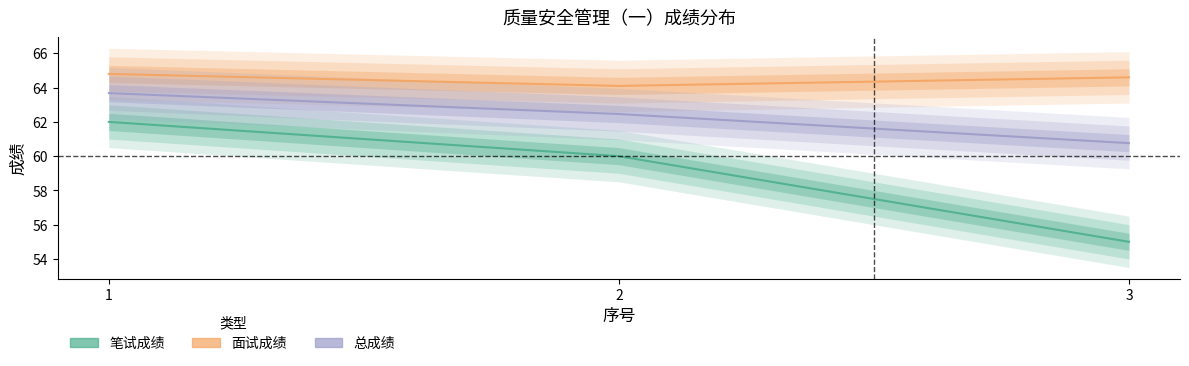

How many lines are shown in the chart?

3